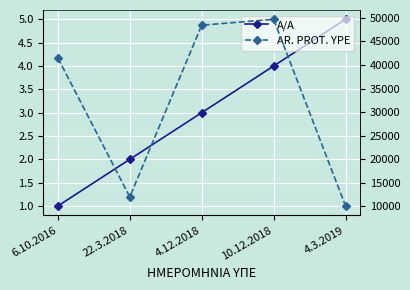

Which series has the largest total across all categories?

AR. PROT. YPE